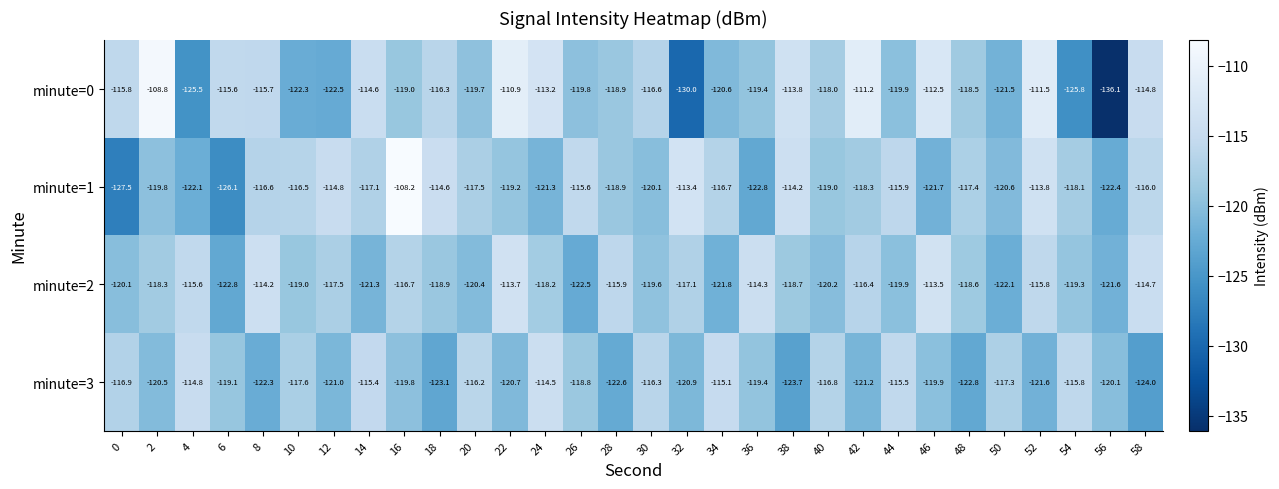

At which label does minute=0 reach its minimum?

56